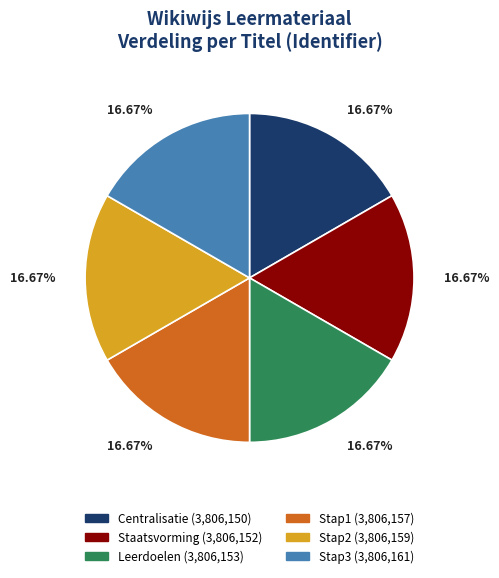

What is the ratio of the value at Staatsvorming to the value at Stap2?

1.0